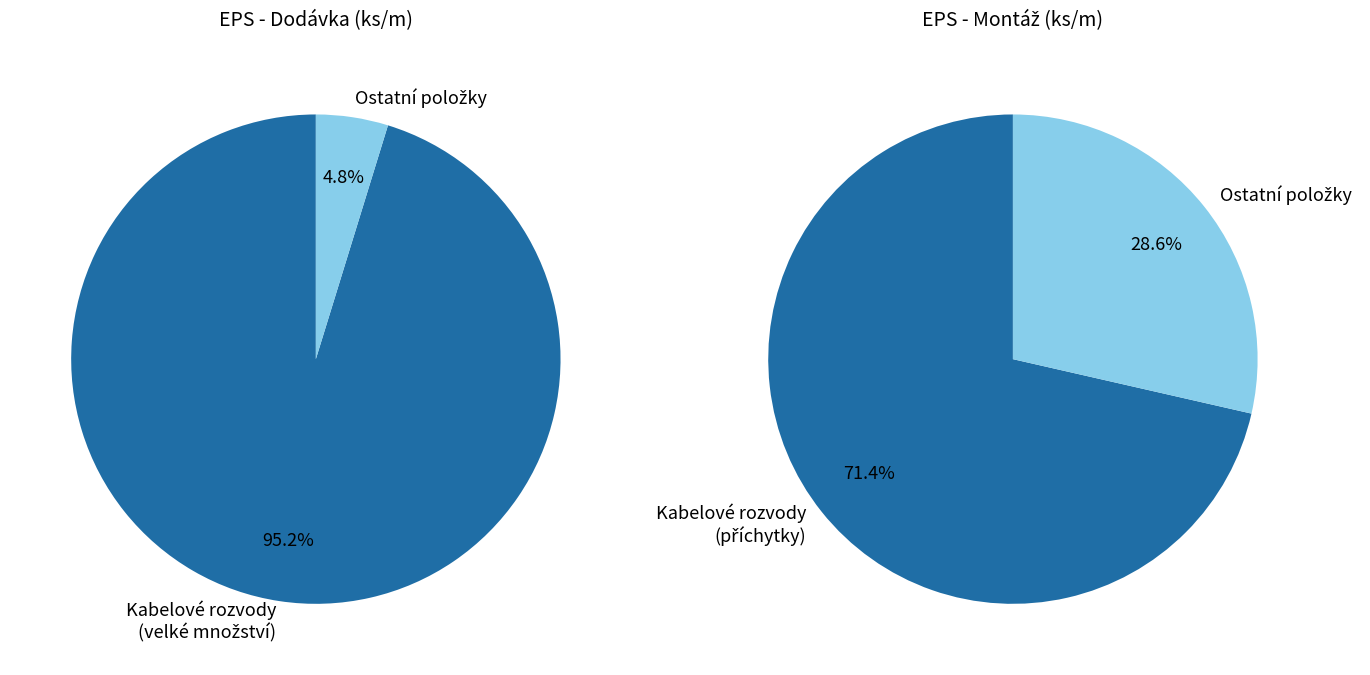

Is there a majority slice in this chart?

Yes